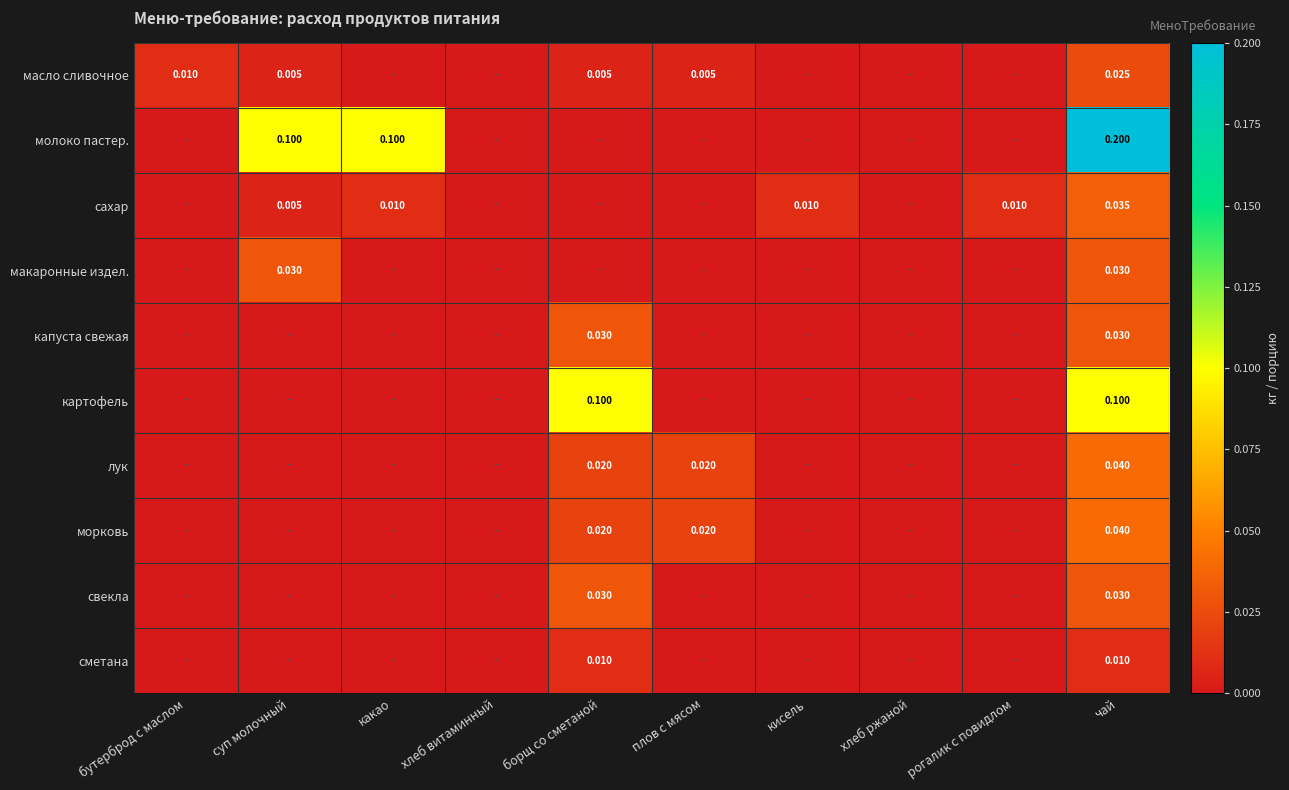

How many categories are shown in the chart?

10